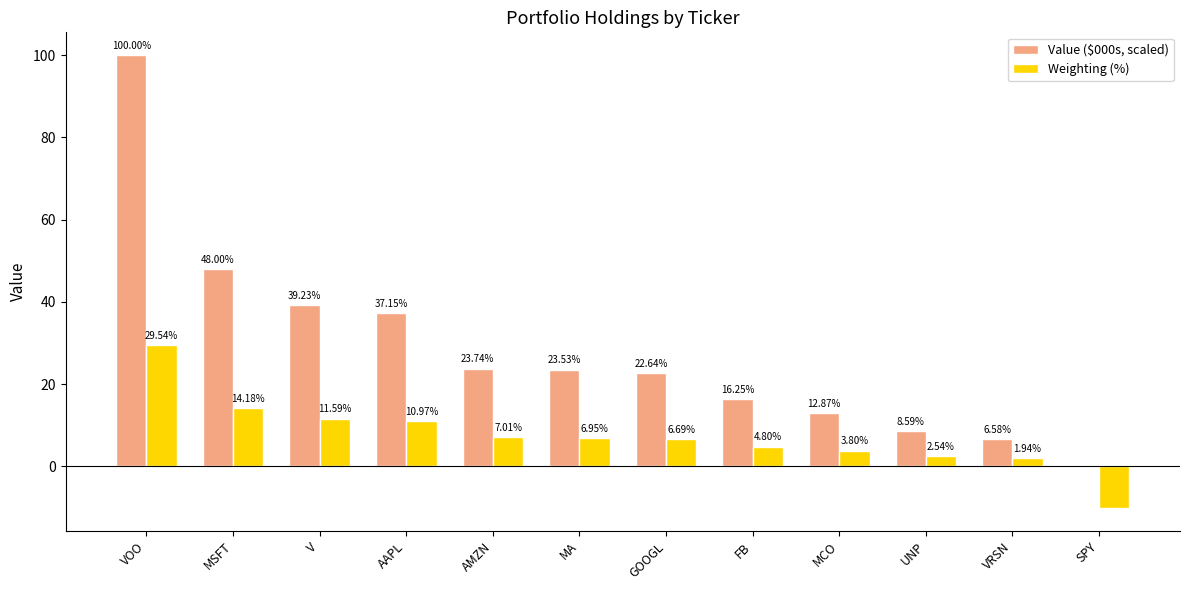

At which category is the sum across all series the highest?

VOO